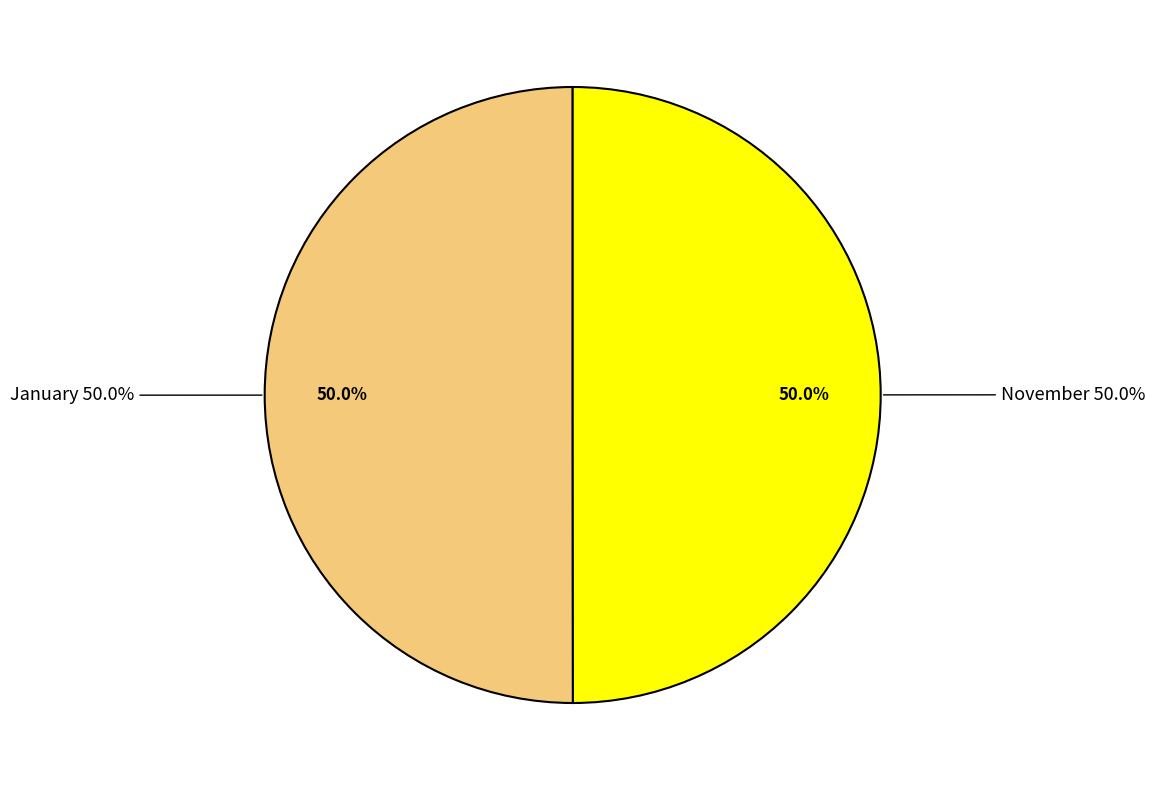

Does November represent more than half of the total?

No